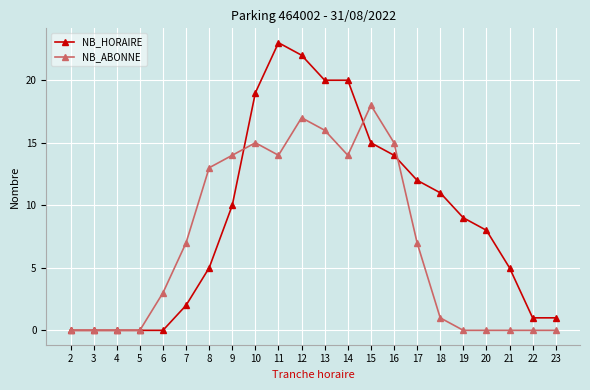

Rank the series at 9 from lowest to highest value.

NB_HORAIRE, NB_ABONNE